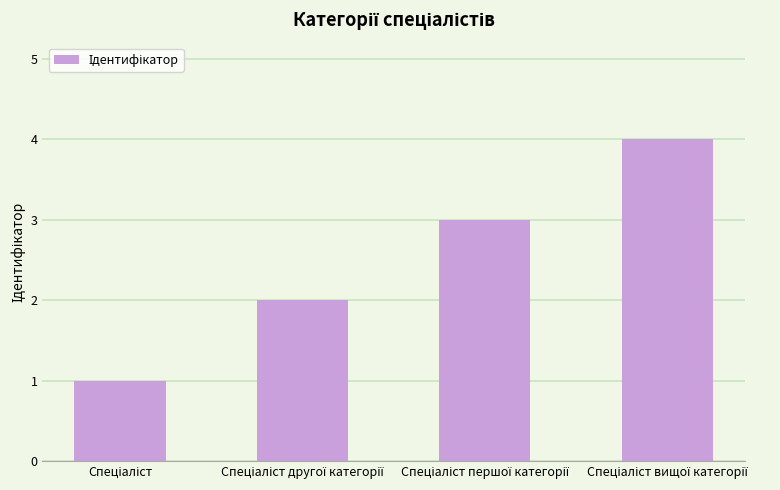

What is the greatest value displayed?

4